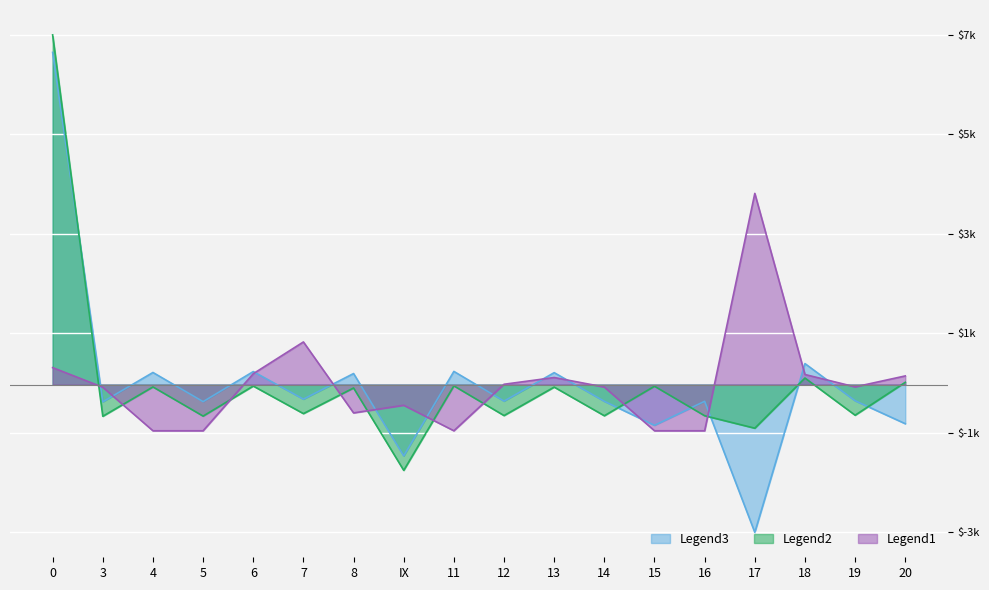

What is the spread (max minus min) of values at 16?

600.9